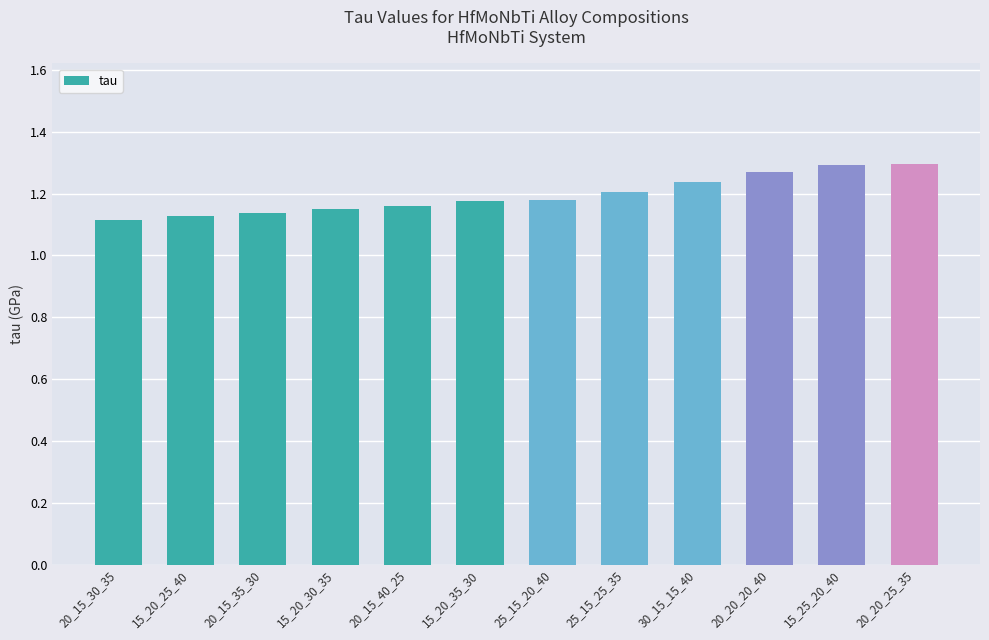

What is the change in value from 15_20_25_40 to 25_15_25_35?

+0.1